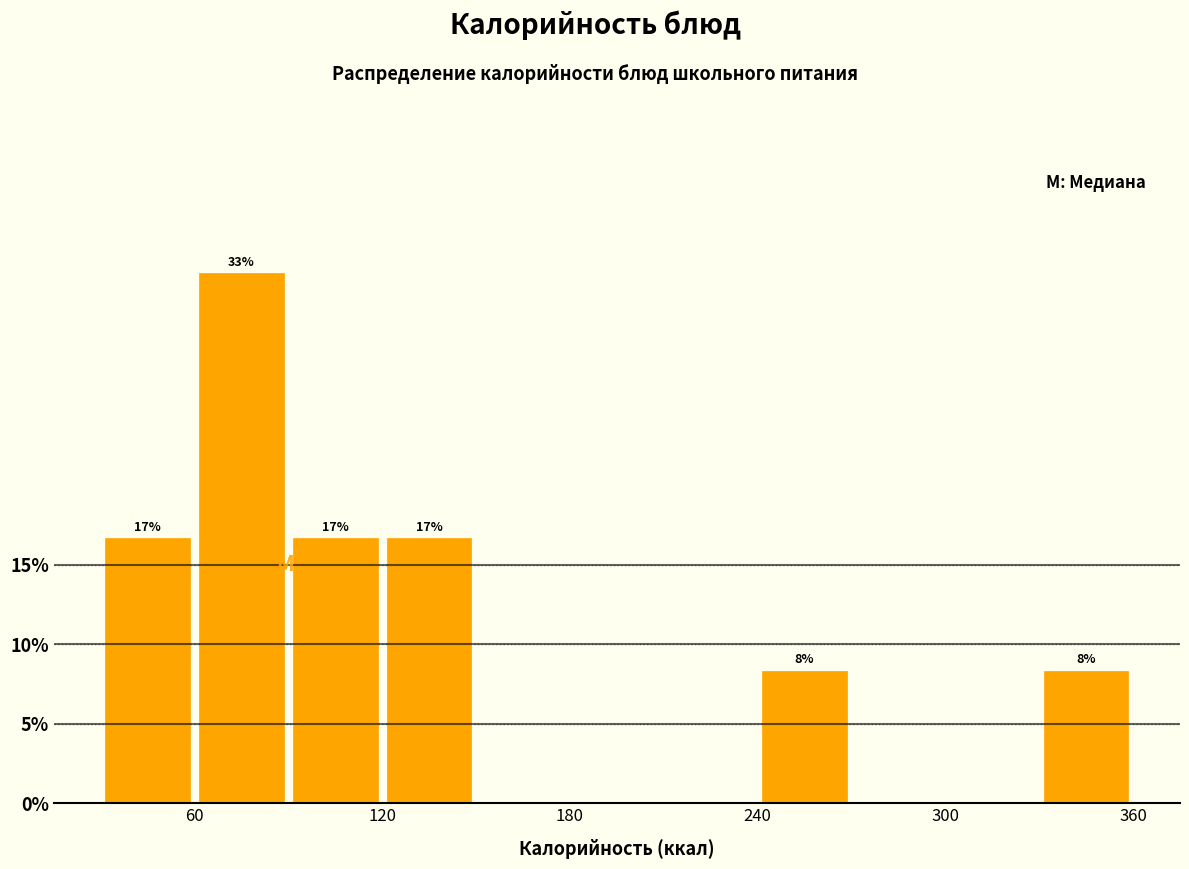

Read against the x-axis, roughly where is the centre of the tallest bar?

80